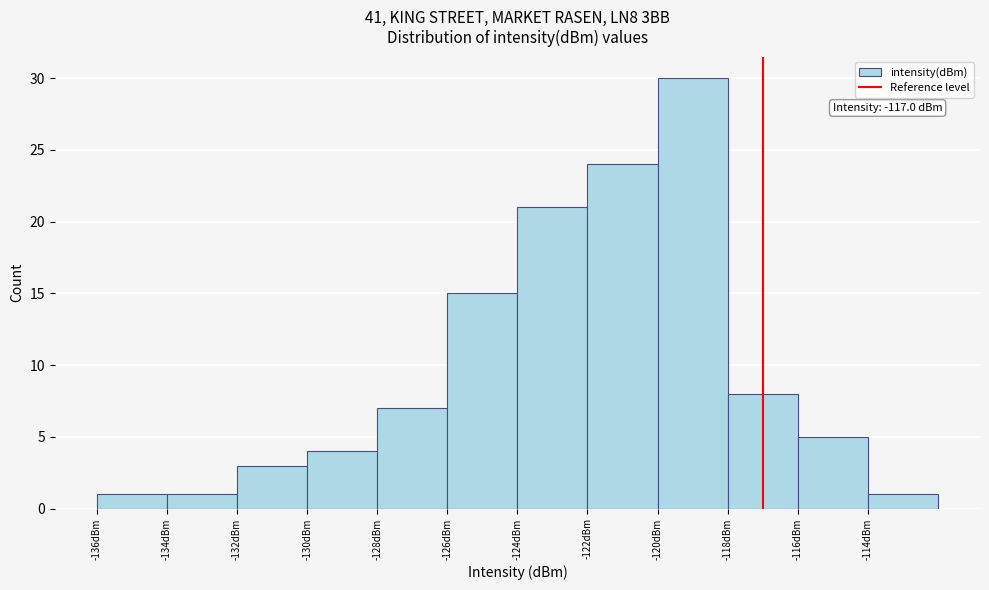

Which range on the x-axis has the tallest bar?

-120 to -118